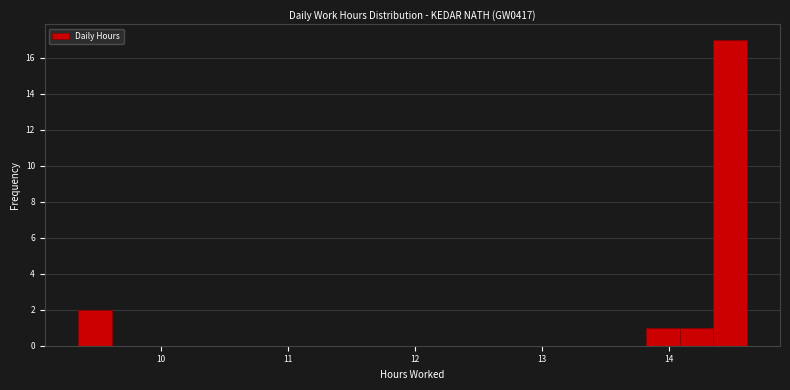

Around what value on the x-axis is the tallest bar? Give the approximate position of its centre, as read against the axis.

14.5